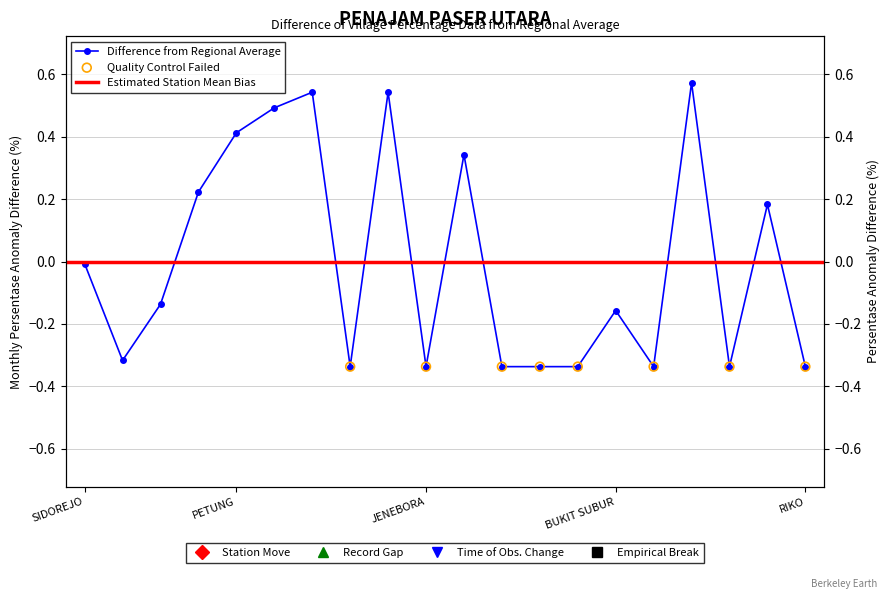

Between SOTEK and RIKO, which is larger?

SOTEK